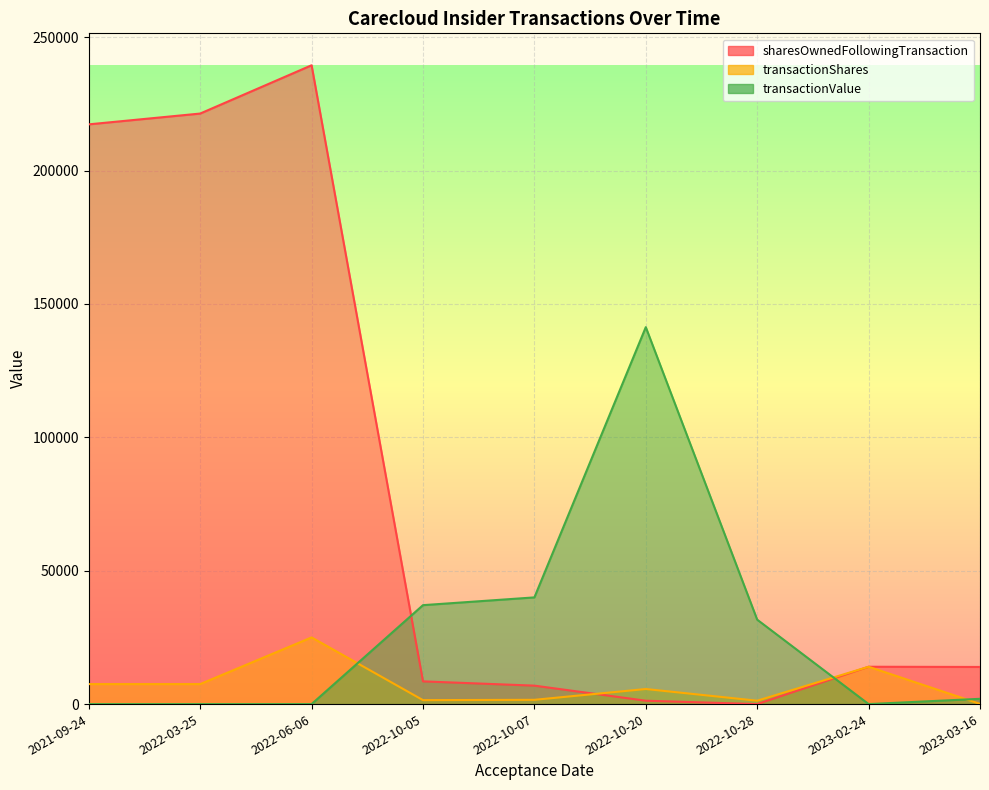

How many positive values does the transactionValue series have?

5